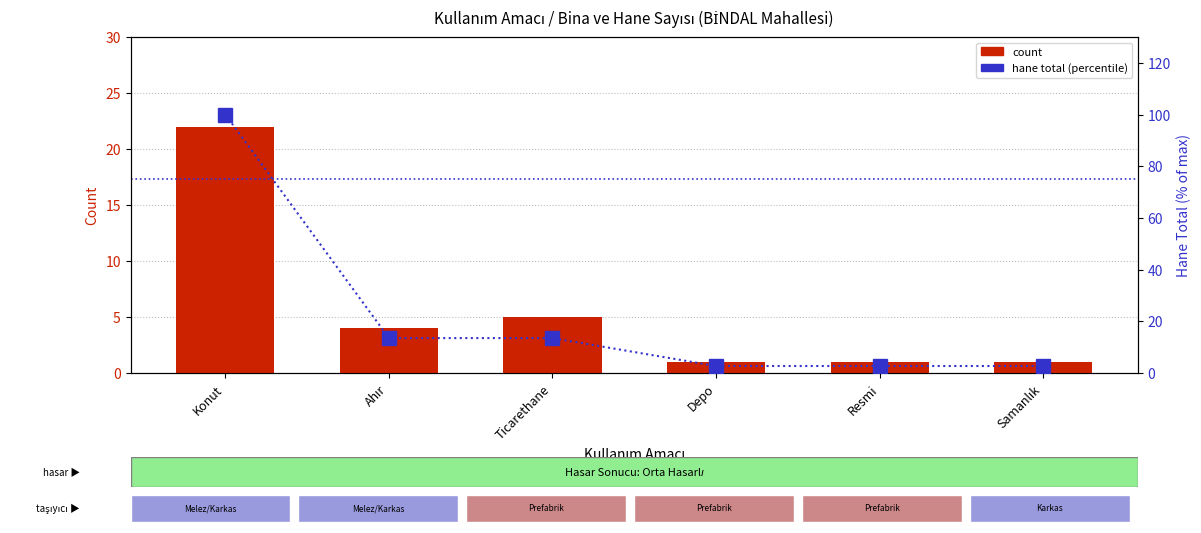

What is the label of the 3rd bar from the right?

Depo